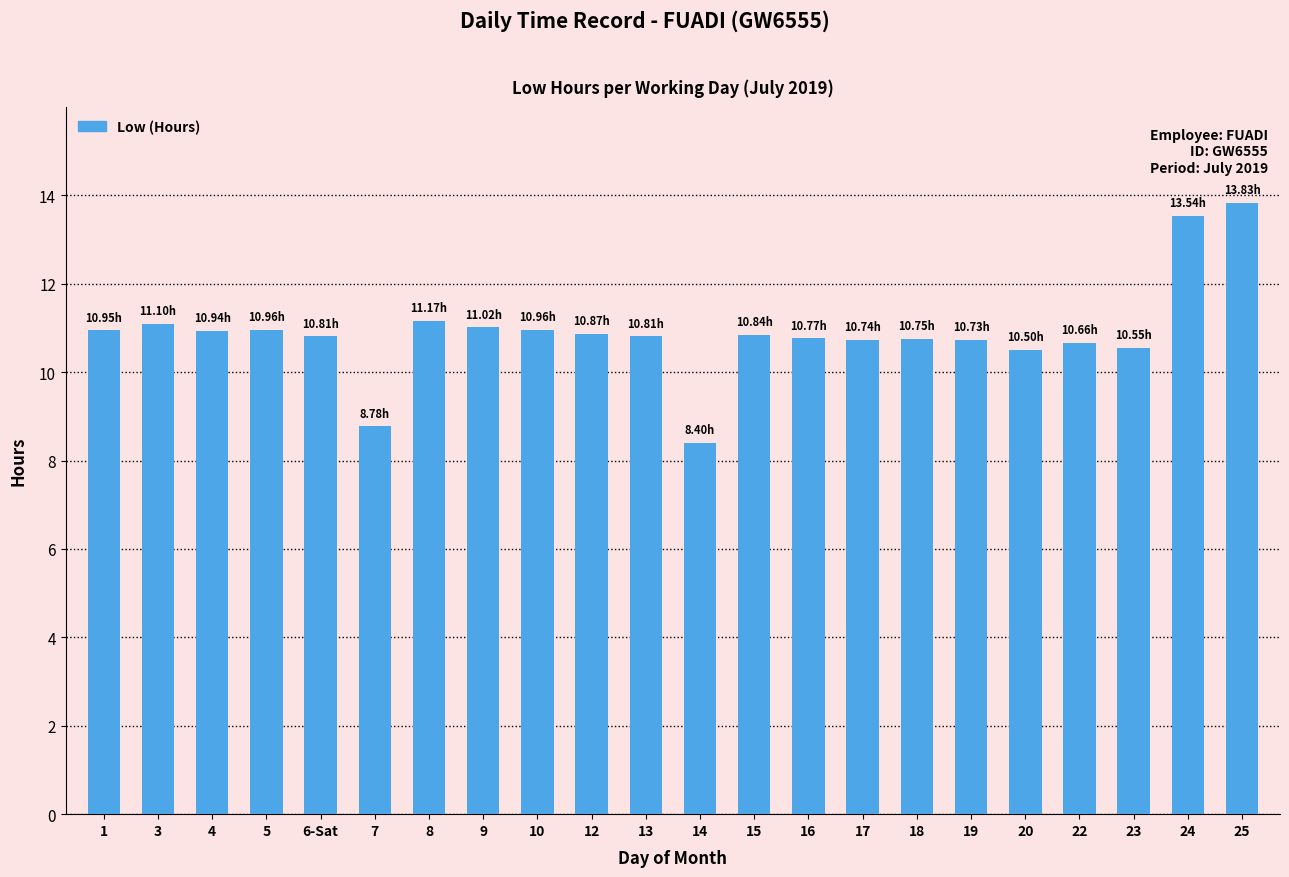

What is the minimum value shown in the chart?

8.4